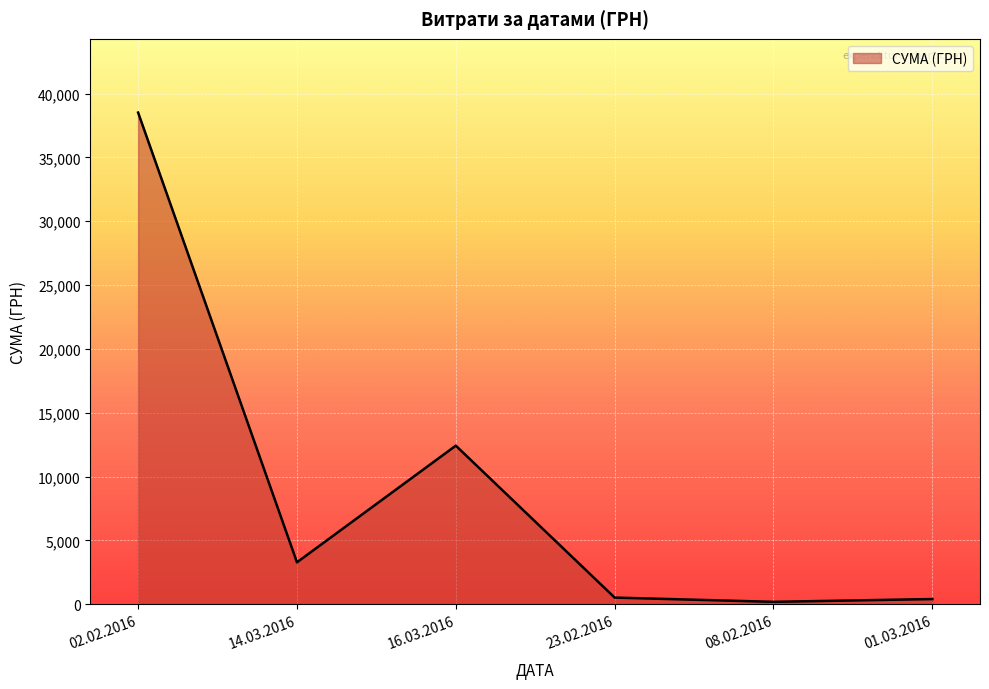

How many categories are shown in the chart?

6